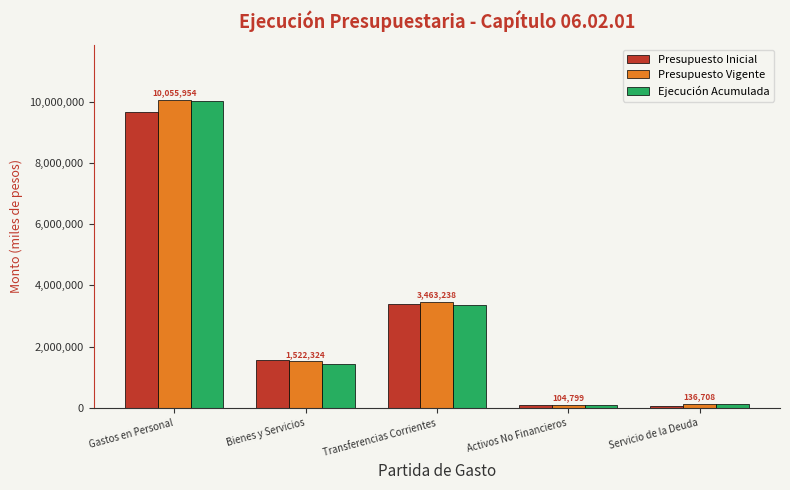

What is the difference between the second highest and minimum values in the Ejecución Acumulada series?

3273817